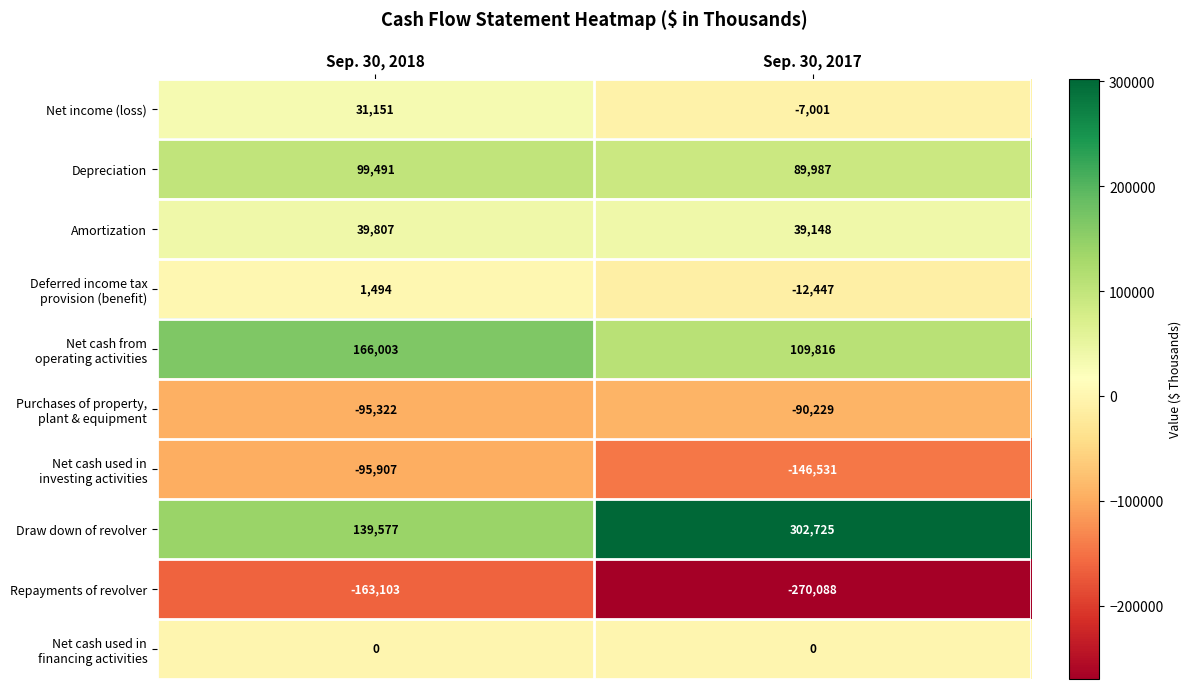

What is the maximum value shown in the chart?

302725